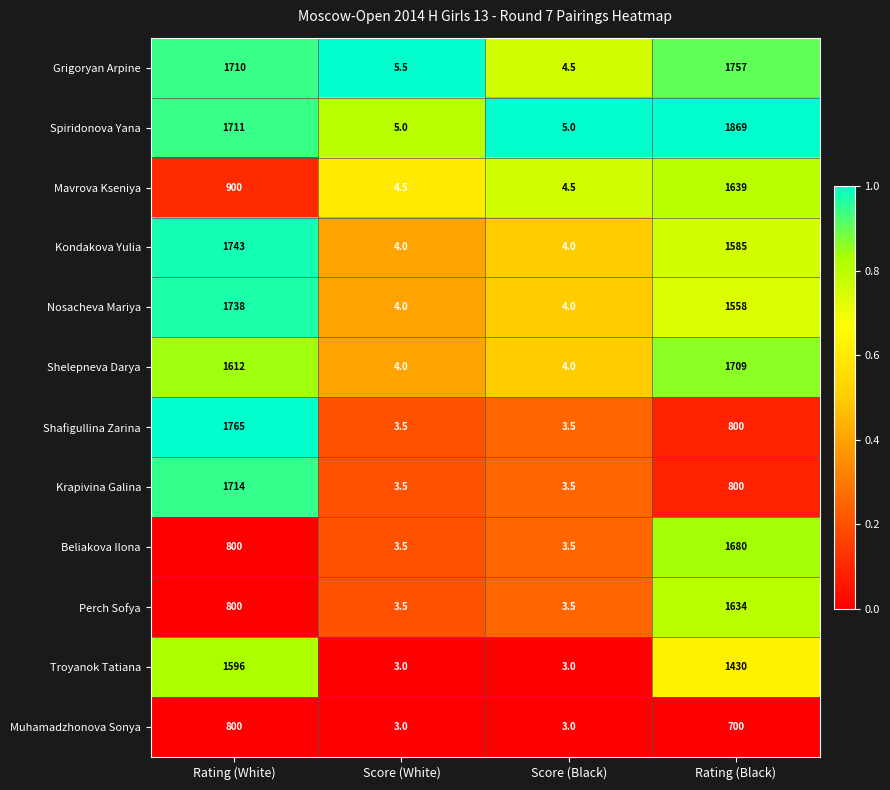

What is the difference between the highest and lowest values at Rating (Black)?

1169.0